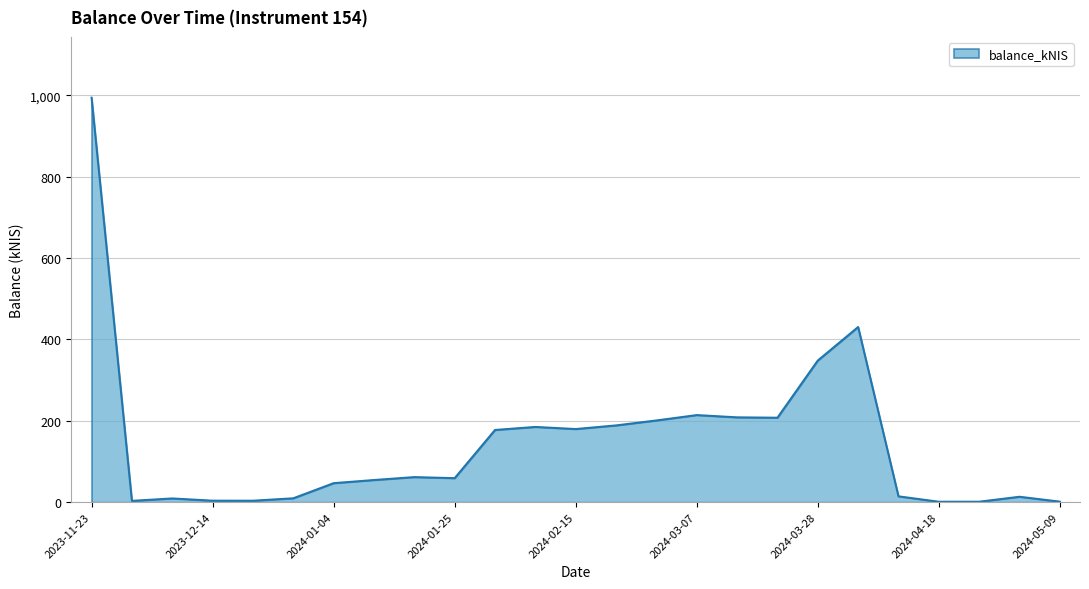

Count the number of data series in this chart.

1